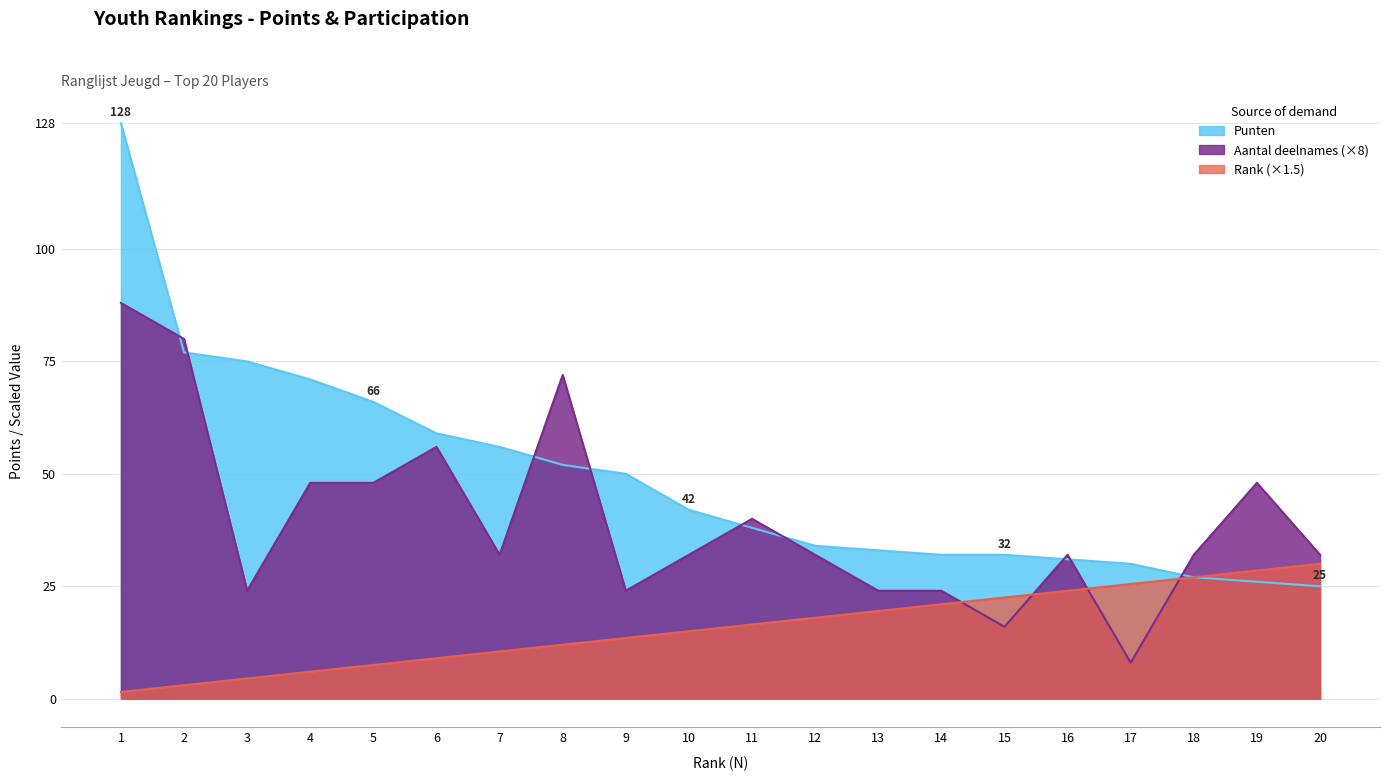

How many interior local valleys does the Aantal deelnames series have?

5